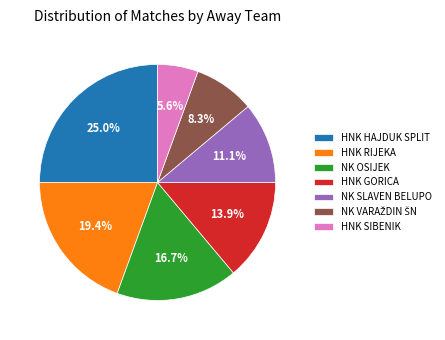

To the nearest percent, what is the difference between the largest and smallest slice percentages?

19%